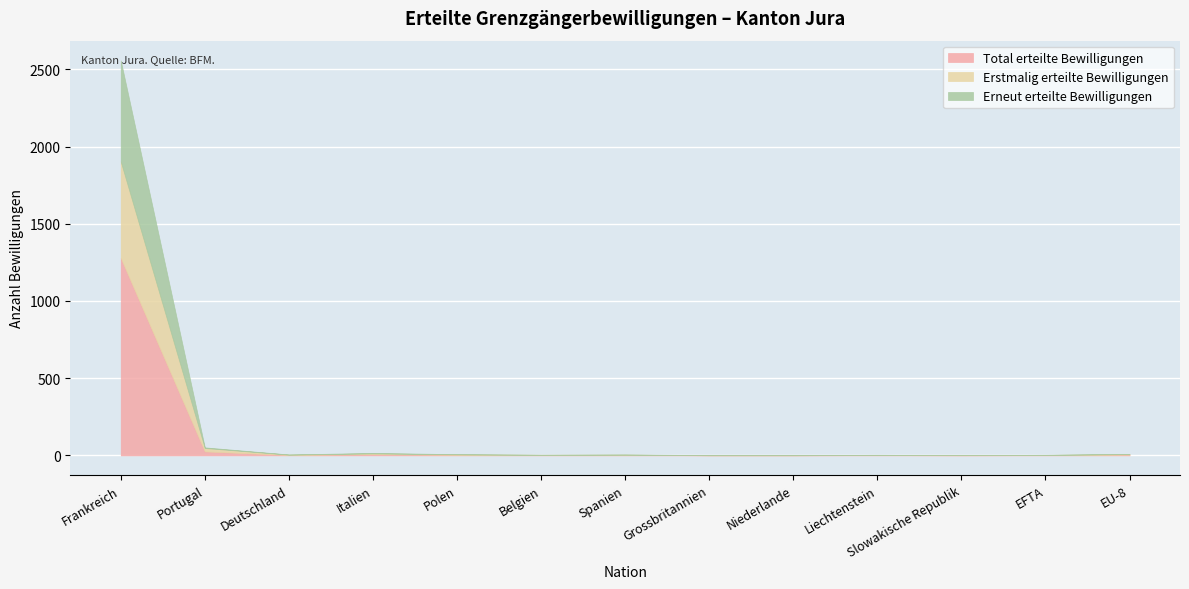

In Total erteilte Bewilligungen, how many points are higher than both neighbors (excluding endpoints)?

3